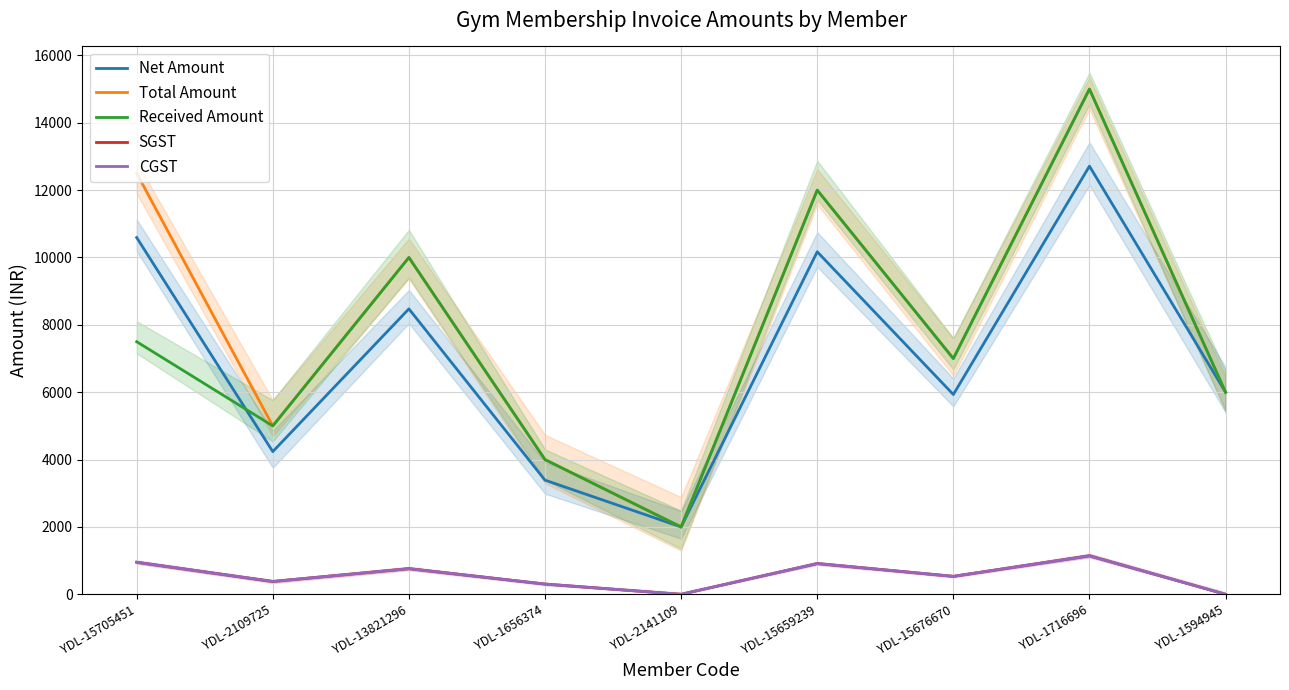

True or false: Total Amount and Received Amount intersect in this chart.

False